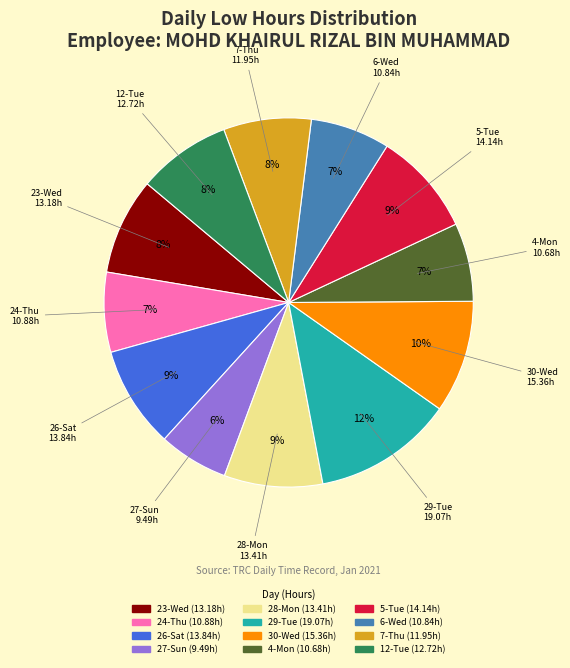

Between 26-Sat and 29-Tue, which is larger?

29-Tue